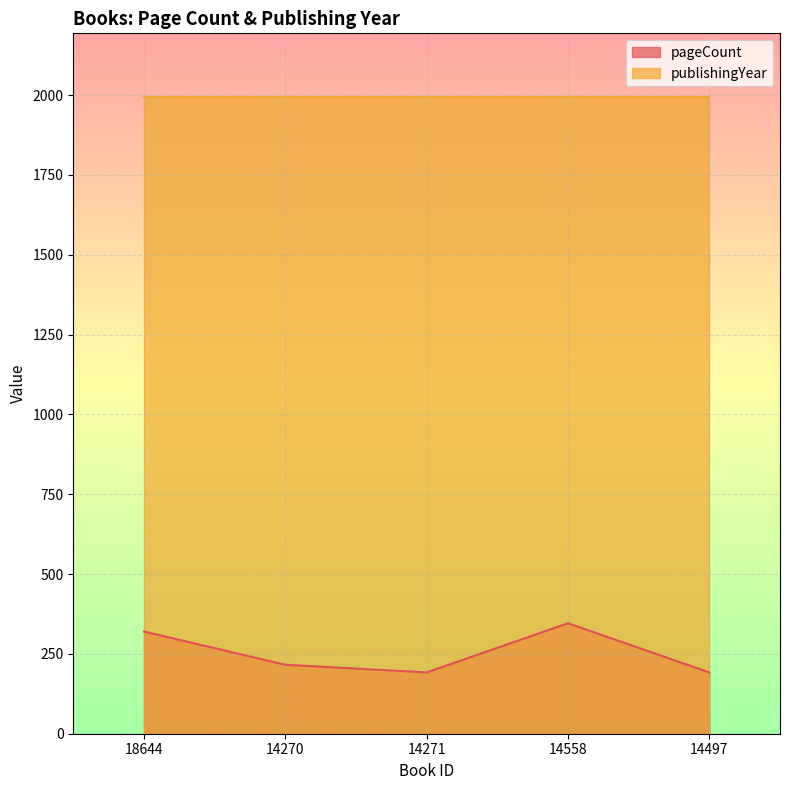

Reading left to right, what are all the values shown in this chart?

320	216	192	346	192